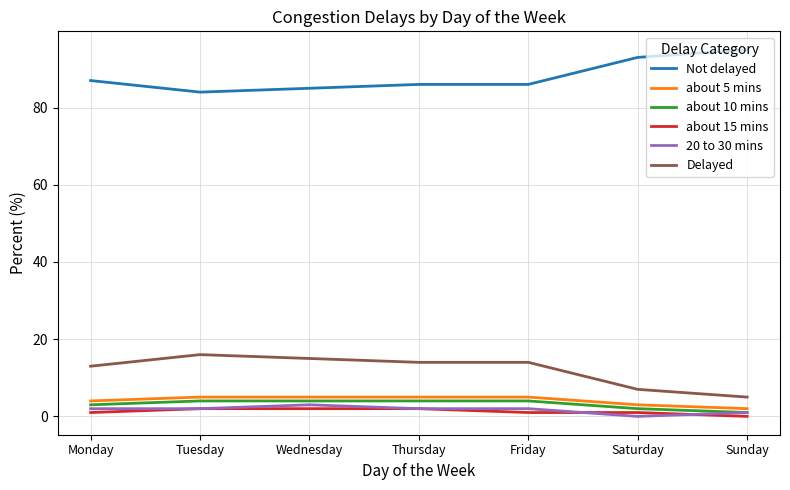

Is it true that Not delayed equals 95 at Sunday?

True